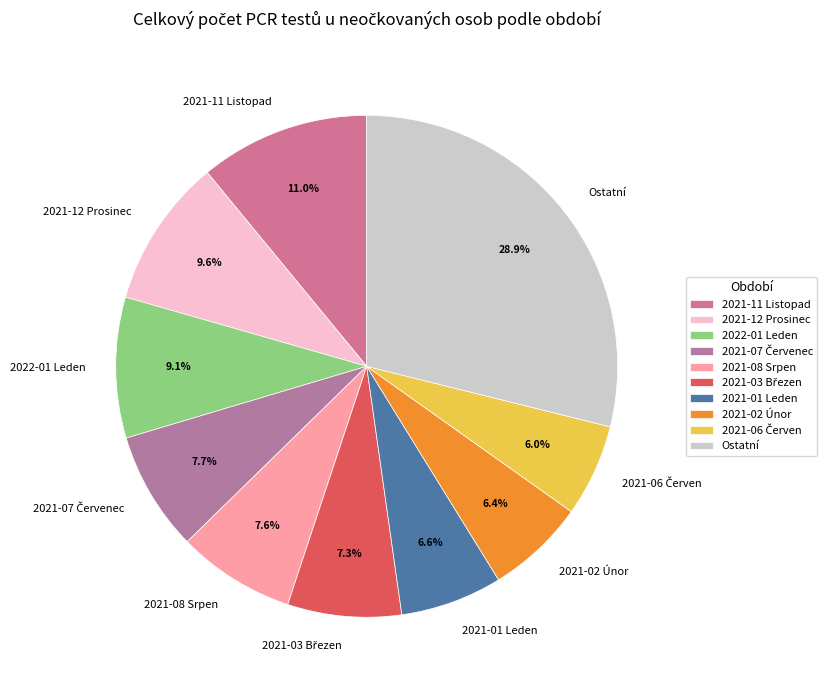

Approximately how many times larger is the value at 2021-11 Listopad compared to 2021-08 Srpen?

1.4